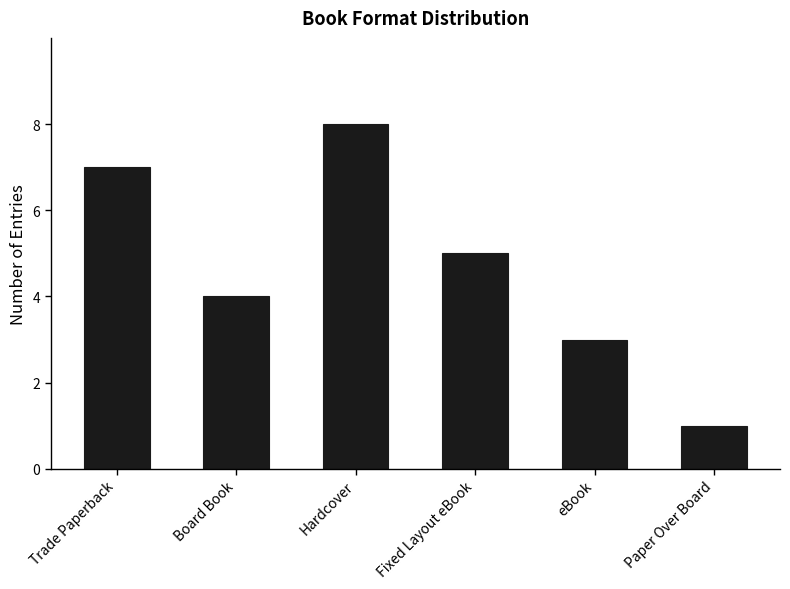

Does the chart contain any negative values?

No